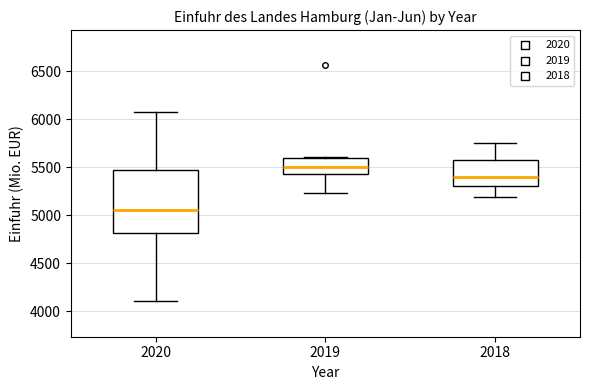

Reading left to right, read every box against the y-axis: the position of its median line, the range the box covers, and the ends of its whiskers. The values are not printed on the chart, so give them approximately, as read against the axis.

2020: median 5050, box 4800 to 5500, whiskers 4100 to 6050
2019: median 5500, box 5450 to 5600, whiskers 5250 to 5600
2018: median 5400, box 5300 to 5600, whiskers 5200 to 5750